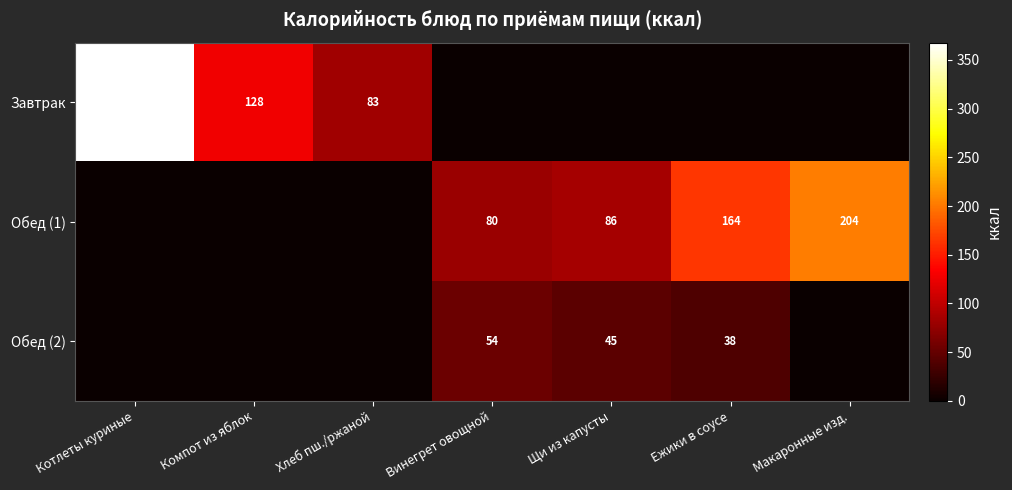

Is the value of Обед (2) at Щи из капусты greater than the value of Обед (1) at Макаронные изд.?

No